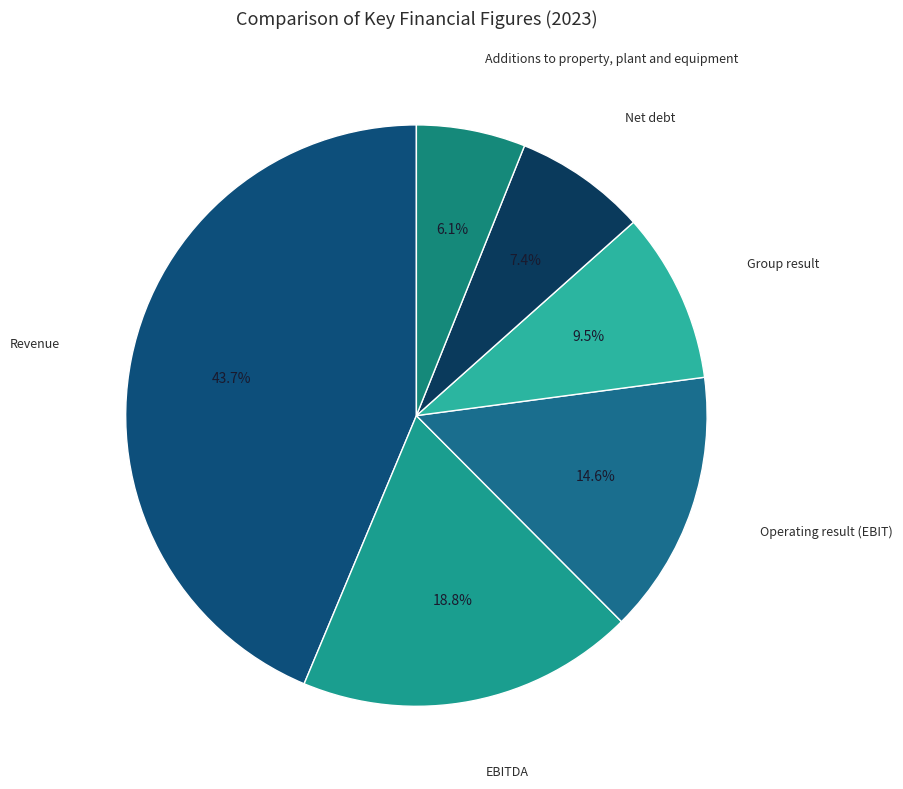

How many segments does this pie chart have?

6